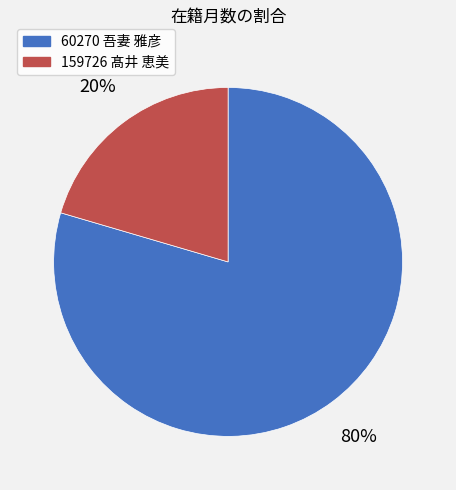

Between 159726 髙井 恵美 and 60270 吾妻 雅彦, which is larger?

60270 吾妻 雅彦